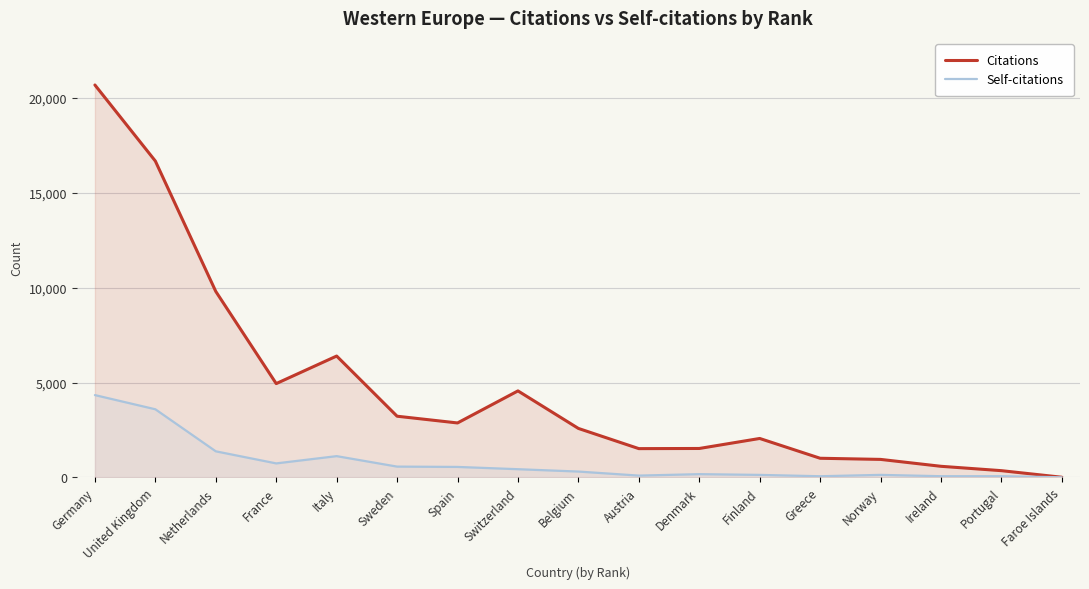

Is it true that Citations equals 16839 at Netherlands?

False